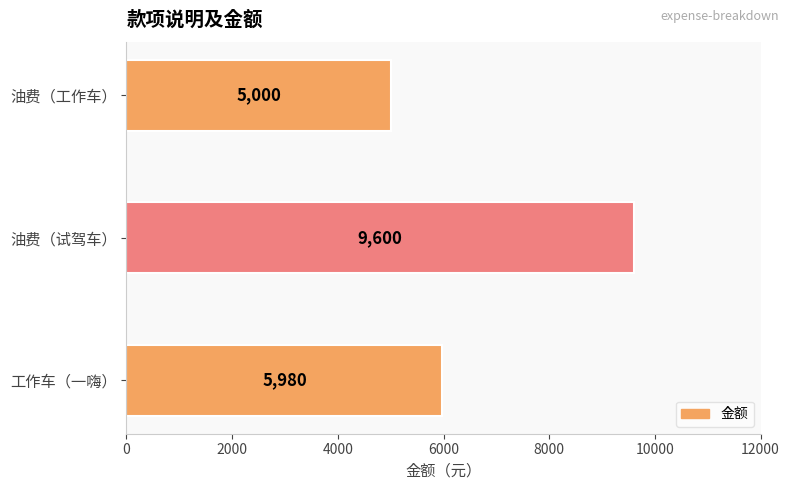

What is the greatest value displayed?

9600